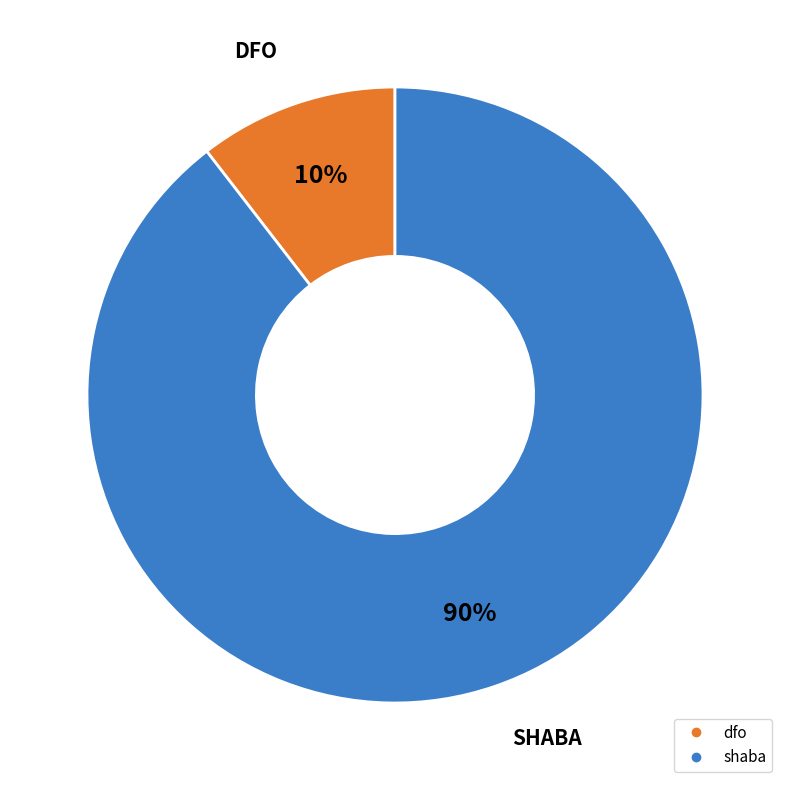

Rank the categories by value from highest to lowest.

shaba, dfo